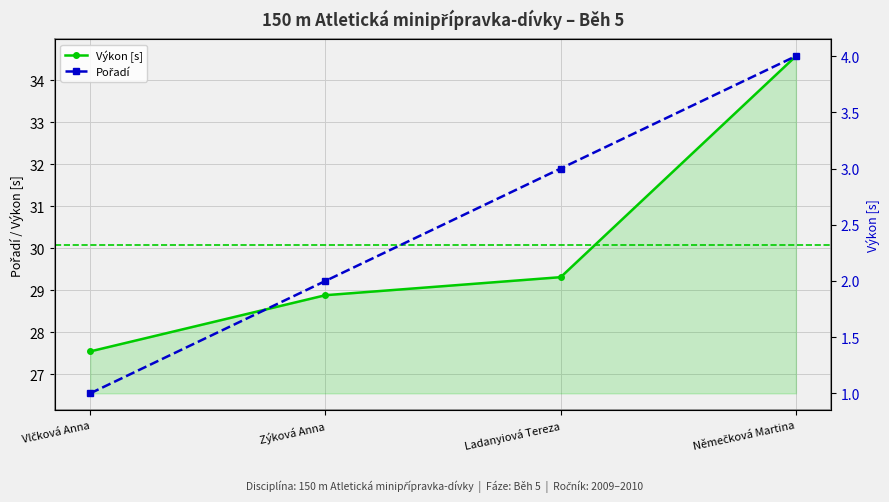

Between Němečková Martina and Vlčková Anna, which is larger?

Němečková Martina